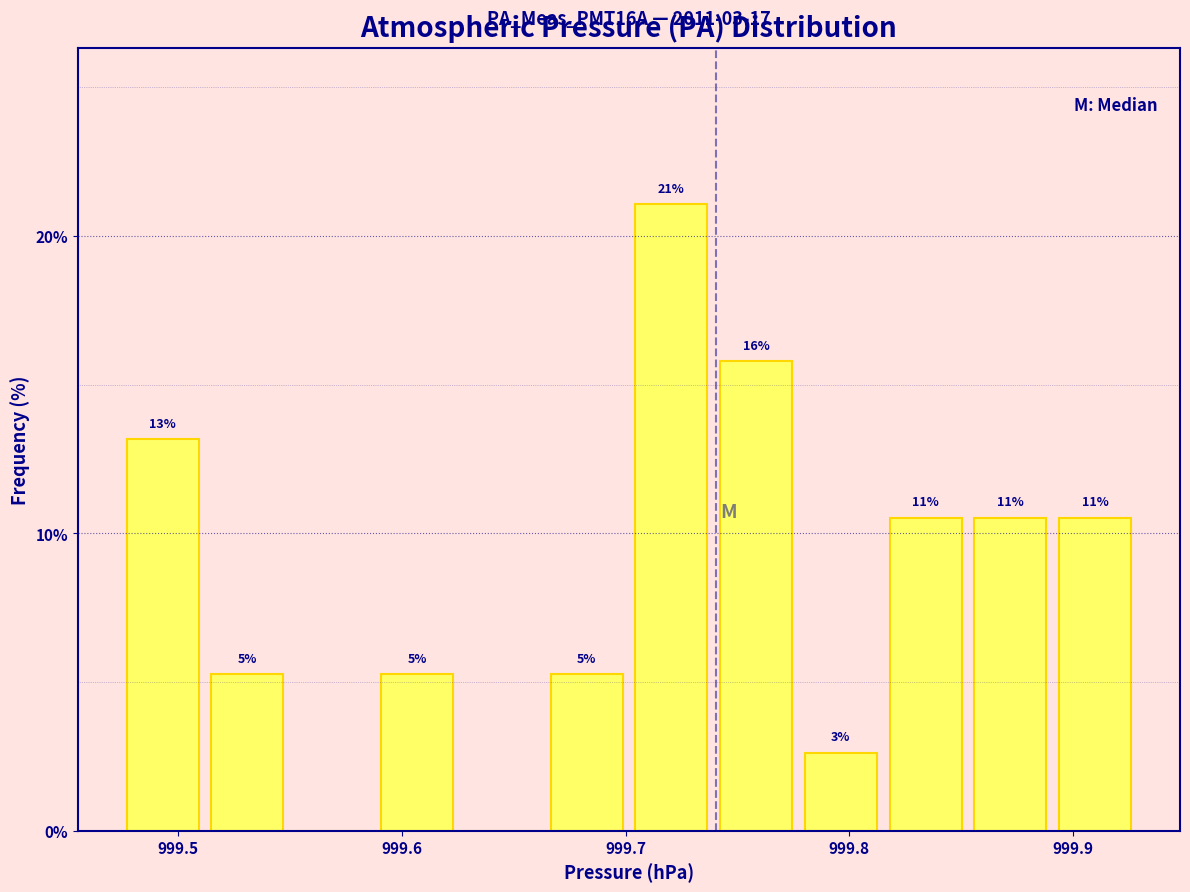

Around what value on the x-axis is the tallest bar? Give the approximate position of its centre, as read against the axis.

999.72